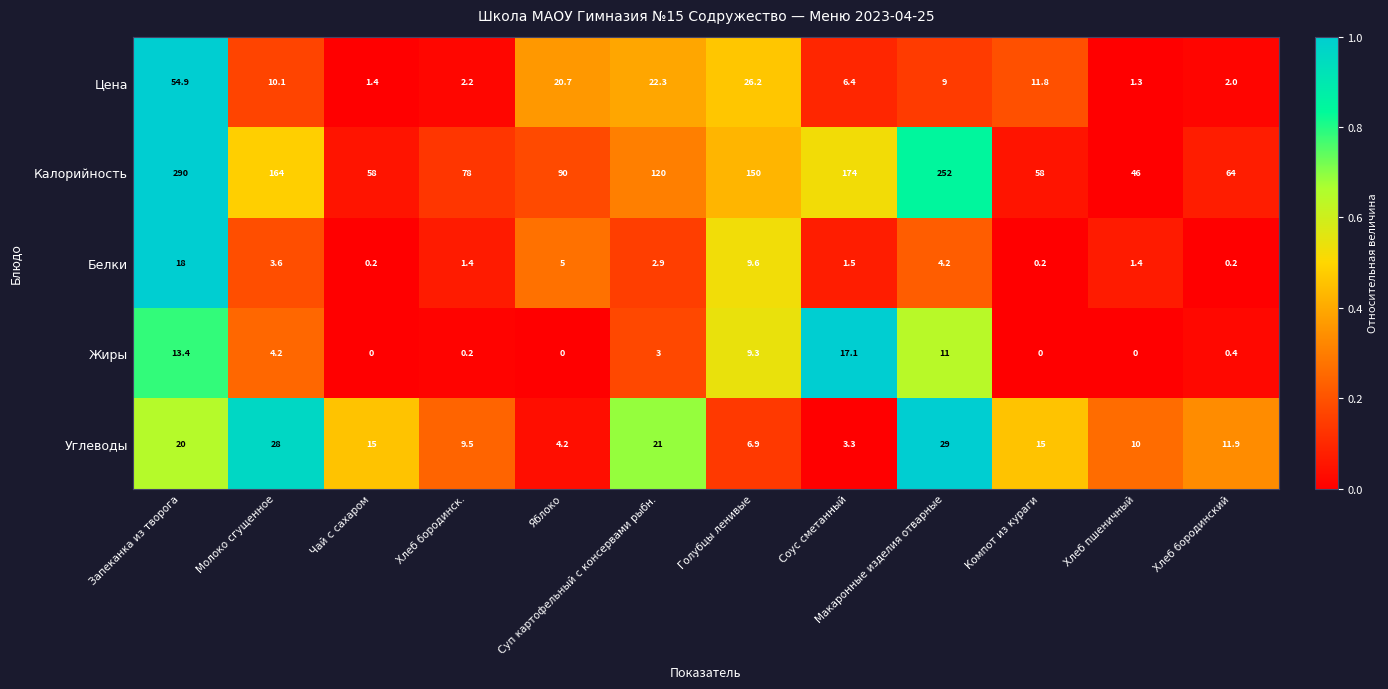

The value of Цена at Молоко сгущенное is 2.7. True or false?

False